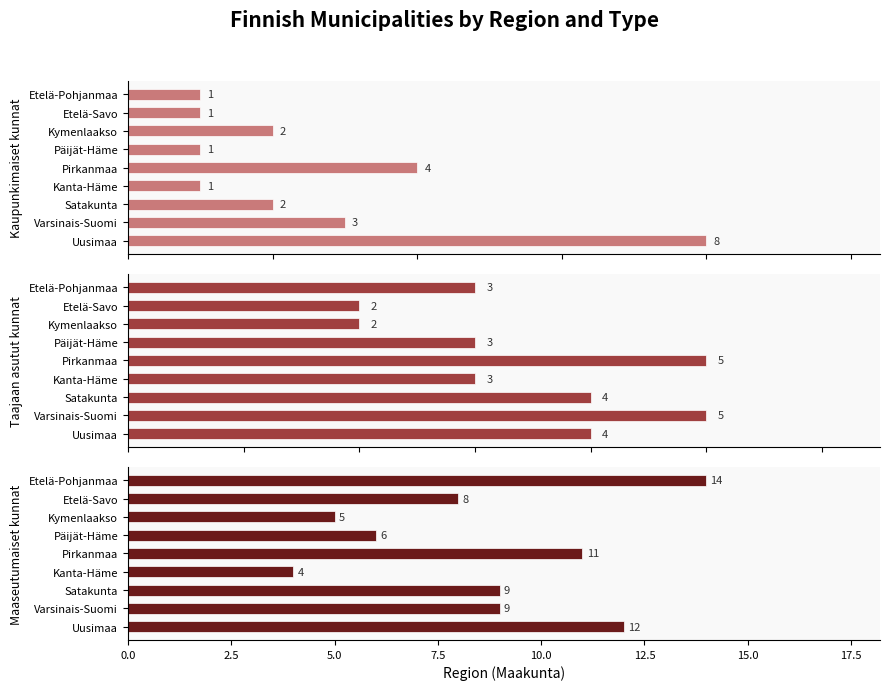

Is it true that Maaseutumaiset kunnat equals 7 at Kymenlaakso?

False